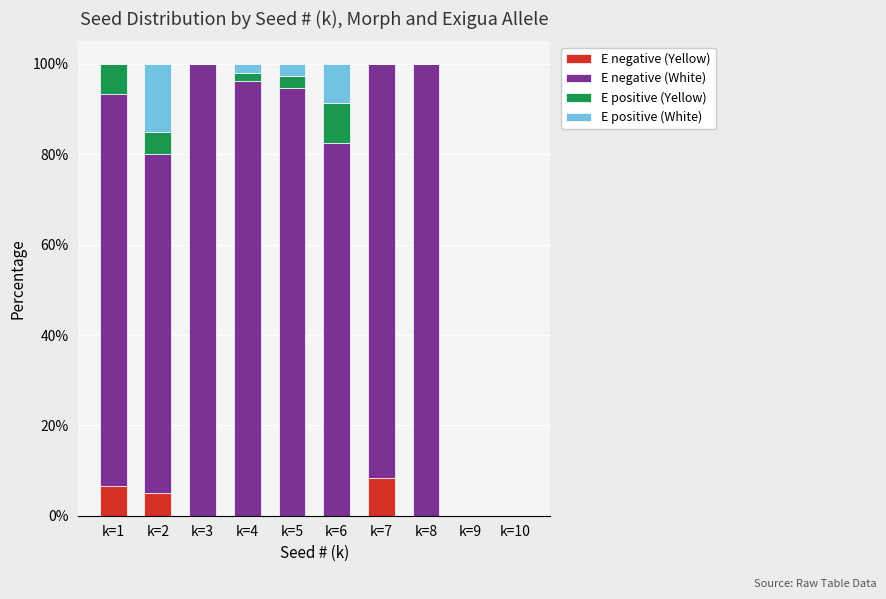

What is the total value across all series at k=8?

100.0